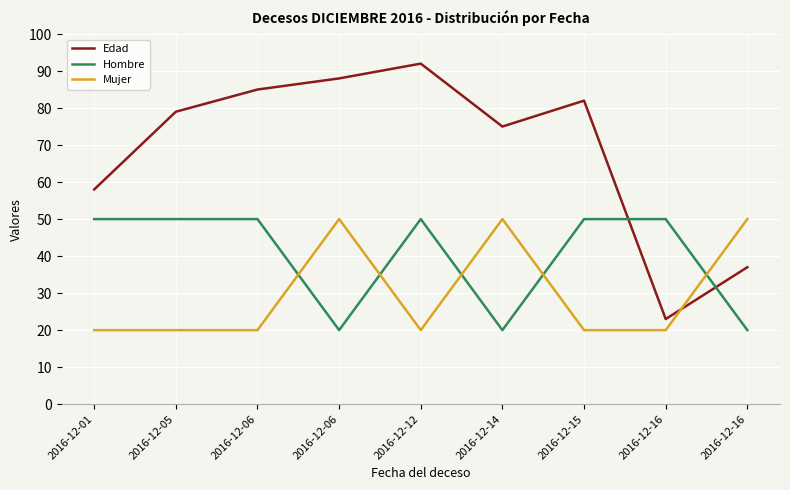

What is the value of the Edad point at the 8th from the left?

23